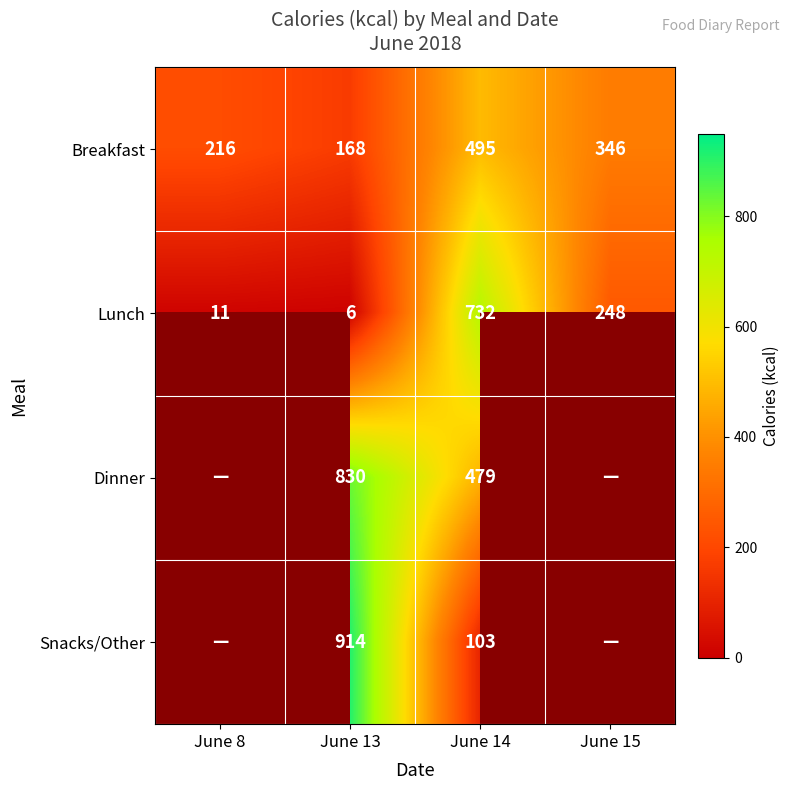

Which category has the highest value in the Breakfast series?

June 14